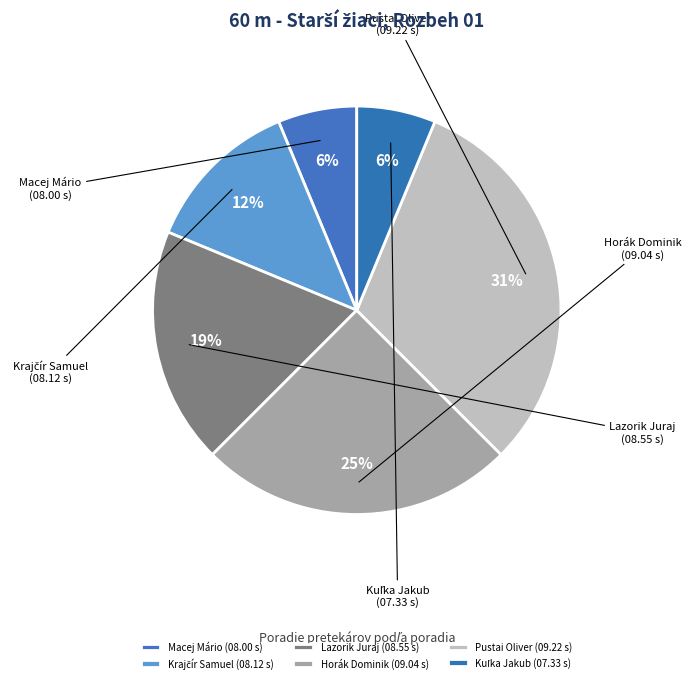

To the nearest percent, what is the average slice percentage?

17%